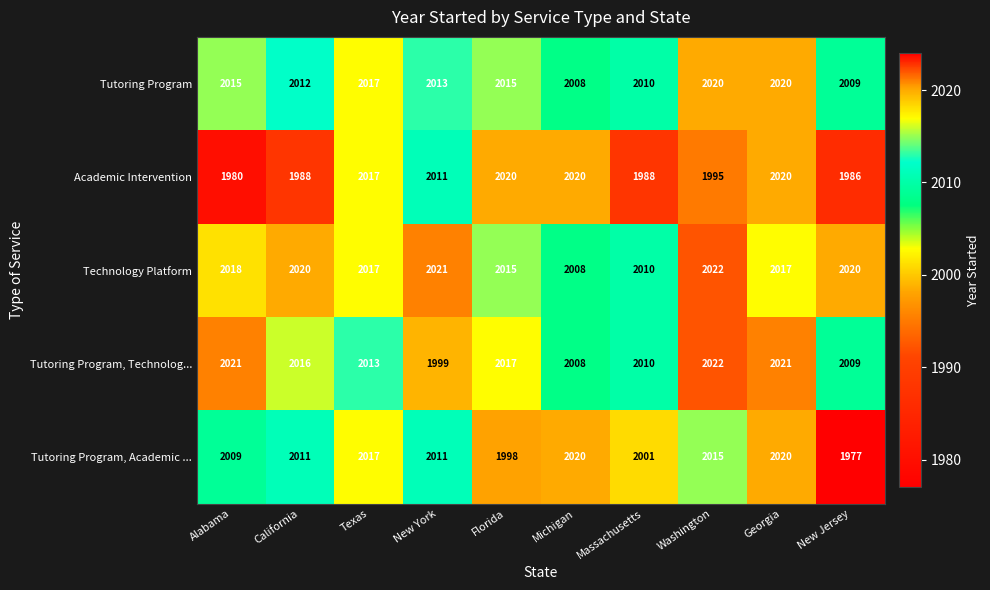

Which series has the largest range (max minus min)?

Tutoring Program, Academic ...